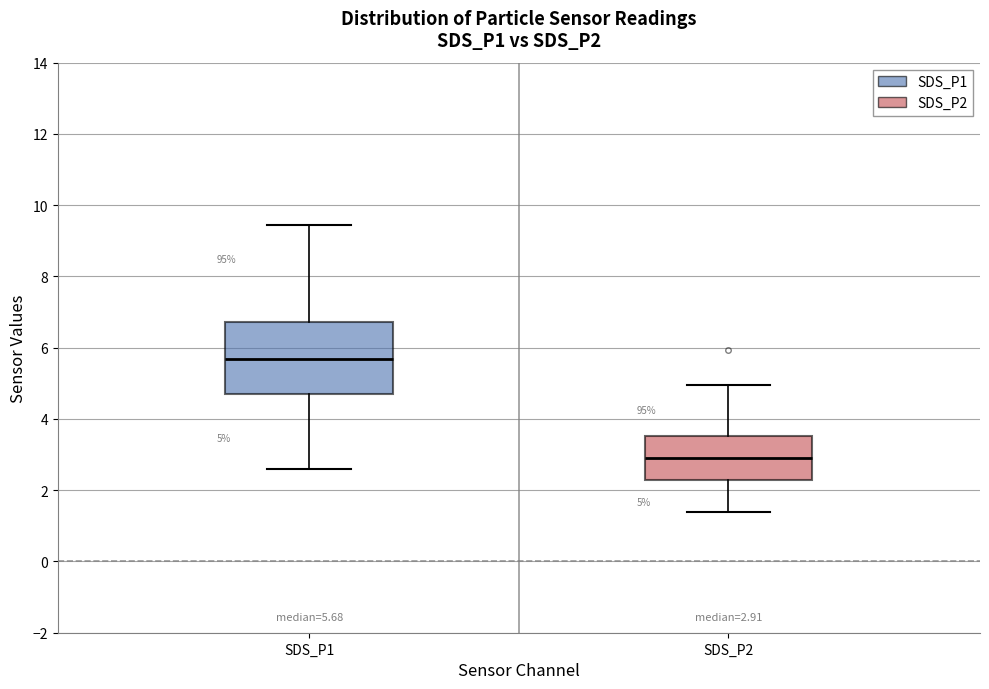

Which box's median line is the lowest?

SDS_P2